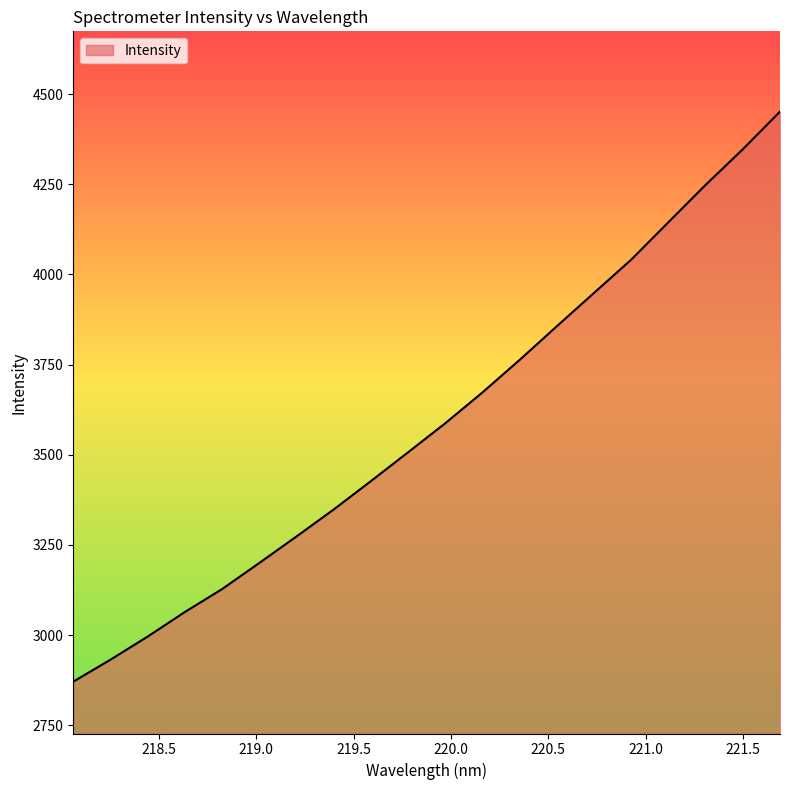

What is the maximum value shown in the chart?

4451.4